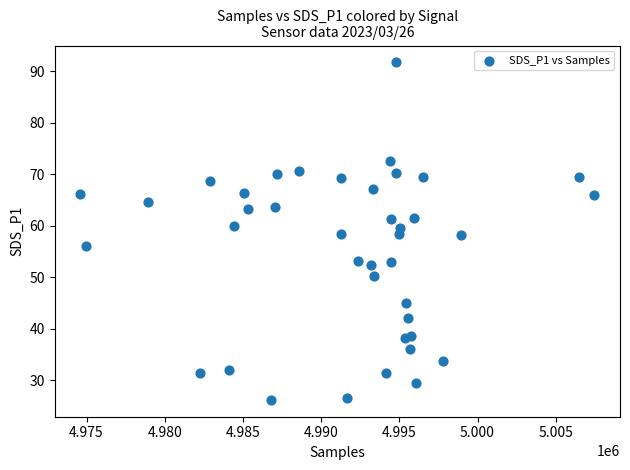

What is the range of Y values (max minus min)?

65.4